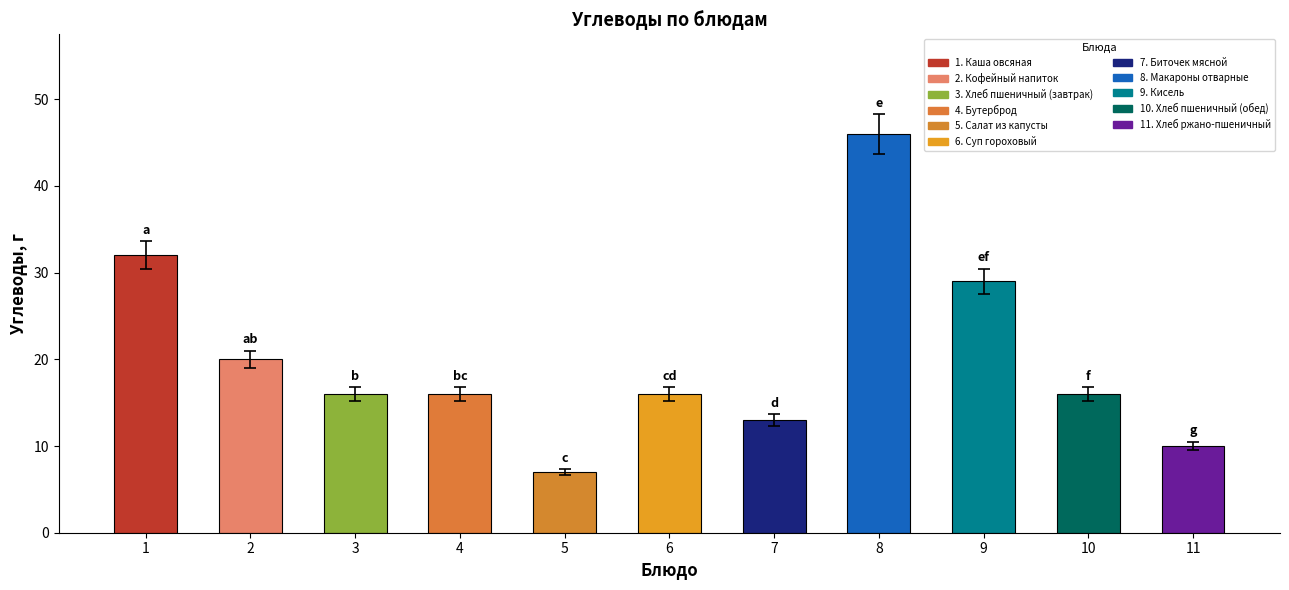

What is the change in value from 2 to 8?

+26